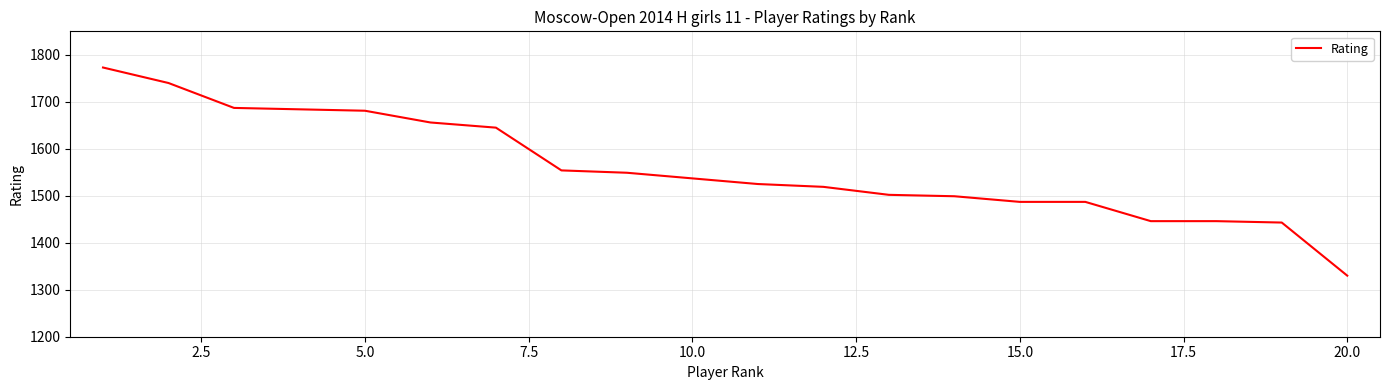

What is the smallest value displayed?

1330